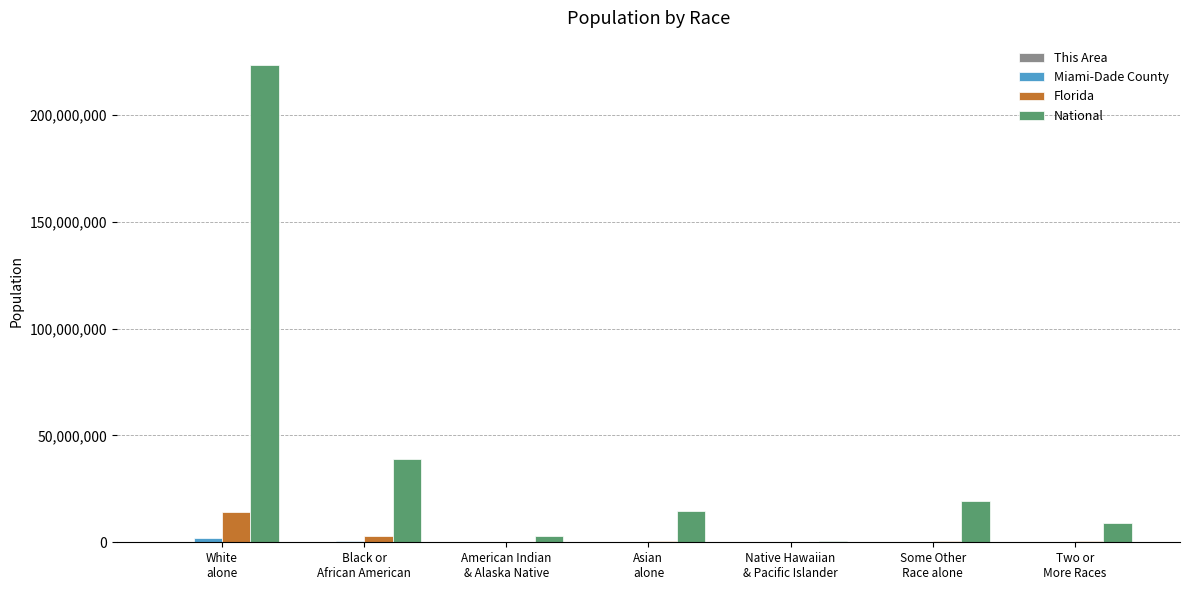

Which series has the largest total across all categories?

National